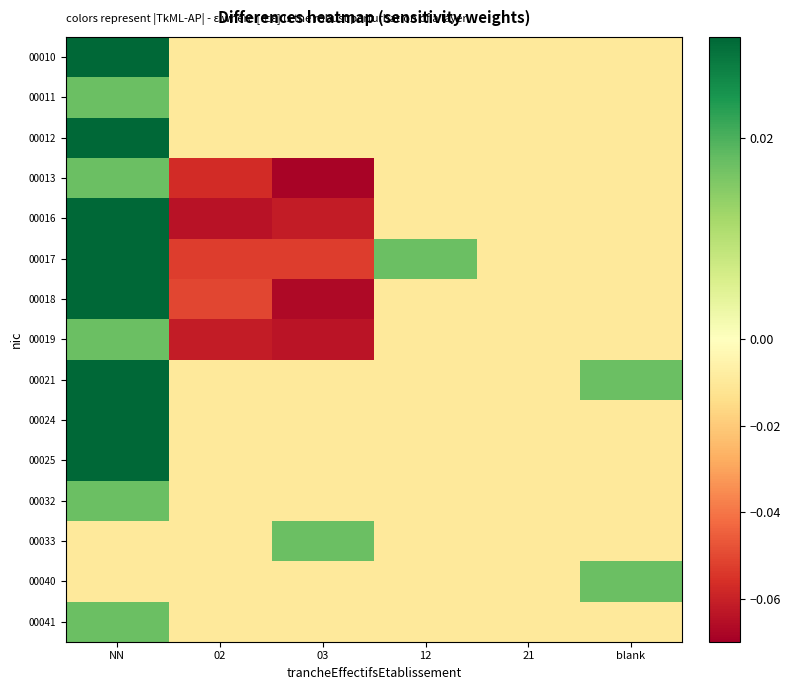

Count the number of data series in this chart.

15